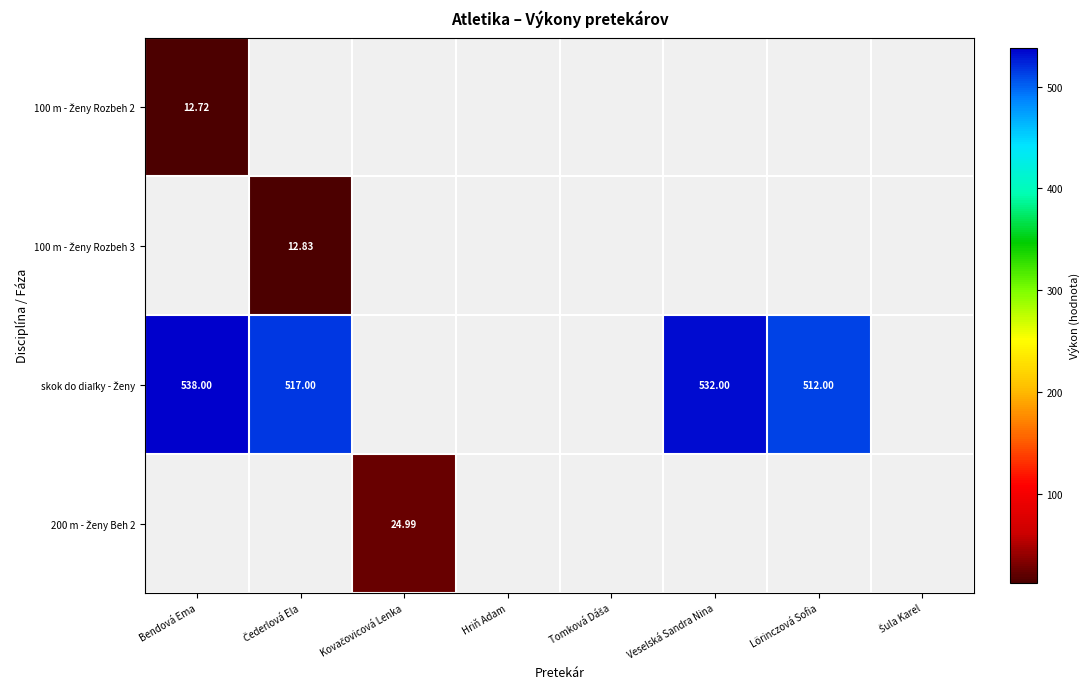

Which series has the widest spread of values?

skok do diaľky - Ženy